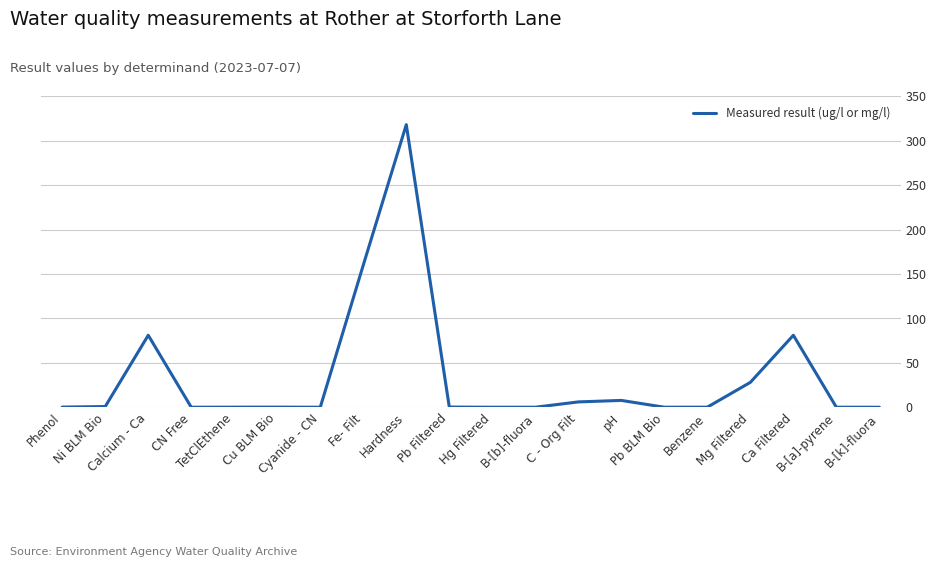

What is the greatest value displayed?

318.0